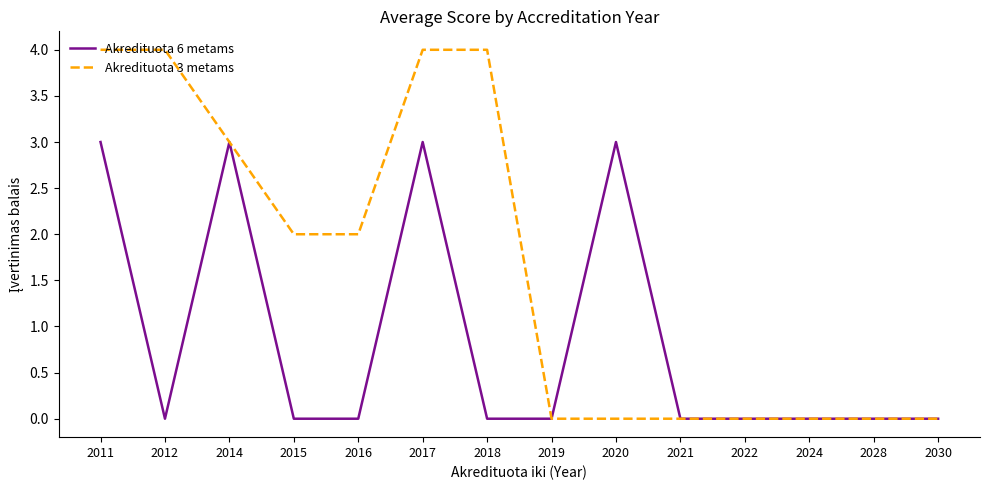

What is the sum of all Akredituota 6 metams values?

12